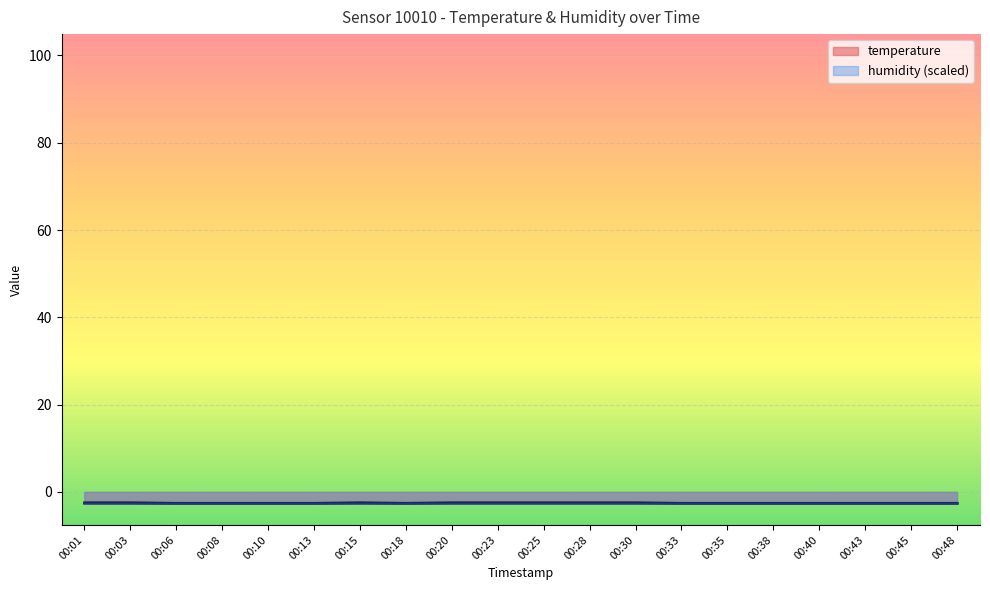

How many data points does each series have?

20